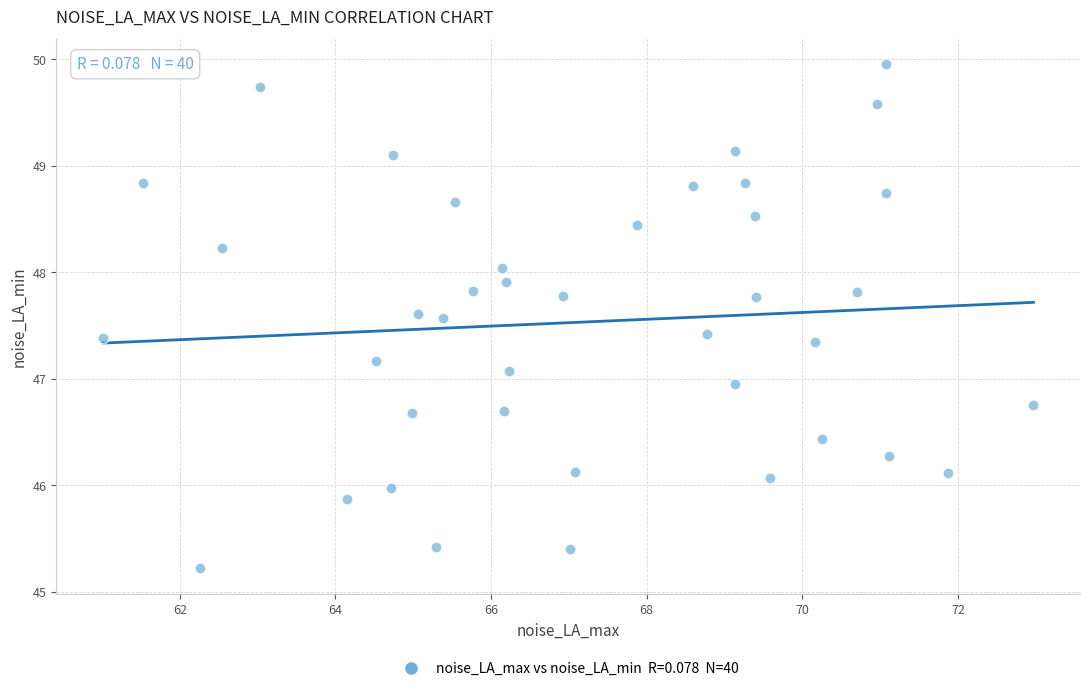

What is the range of X values (max minus min)?

12.0